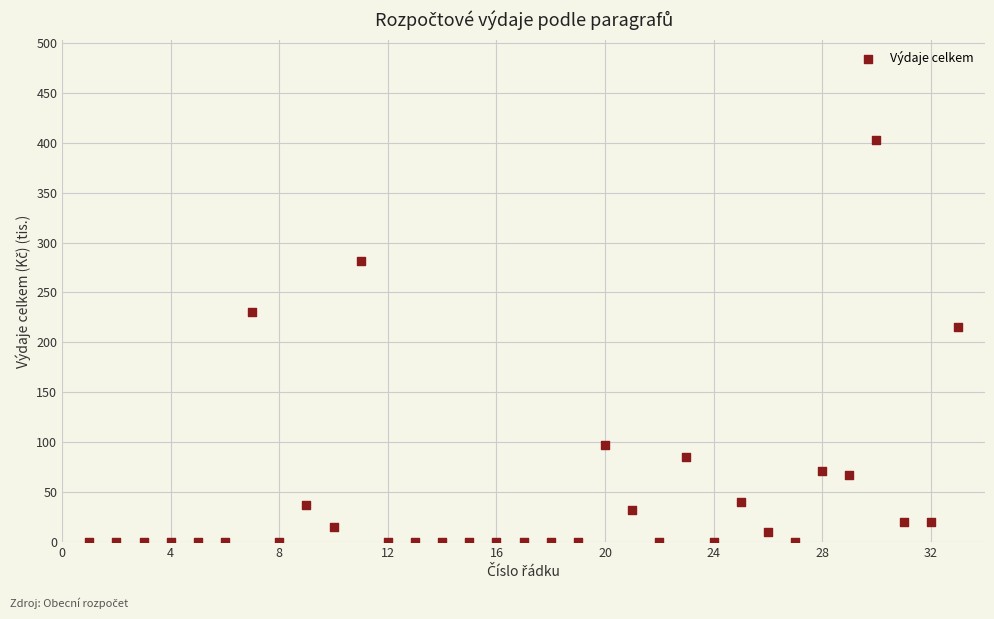

What is the range of Y values (max minus min)?

402.5